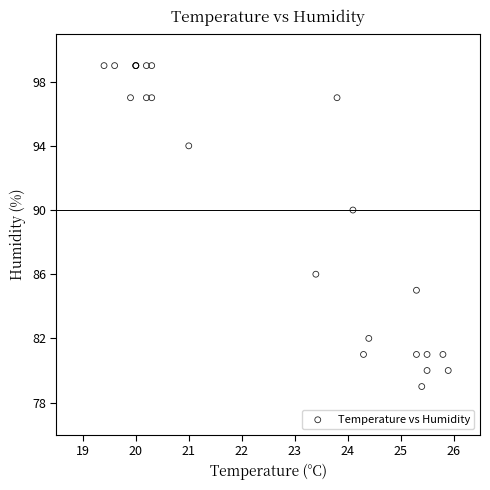

What Y value in the scatter plot is closest to 89?

90